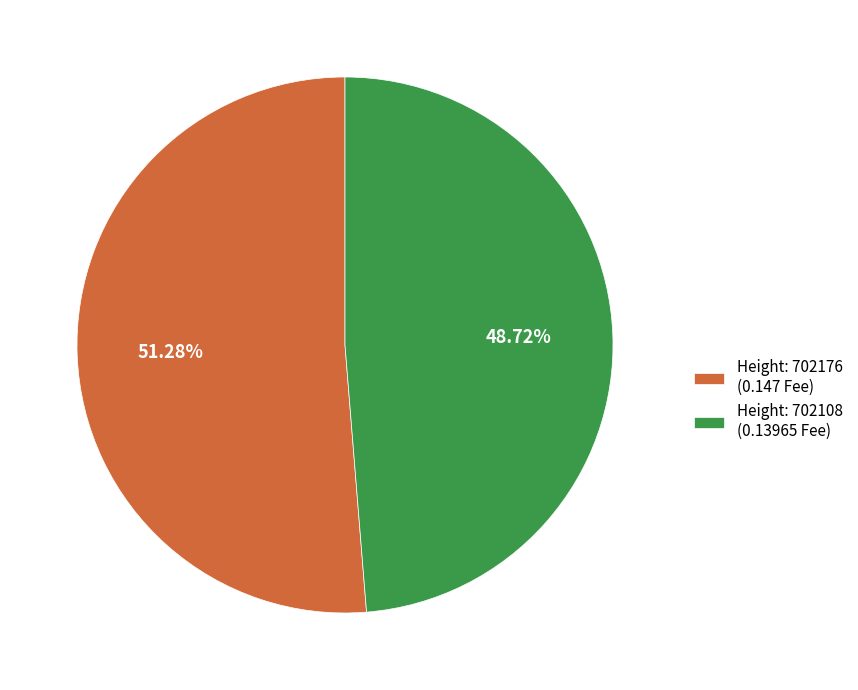

Do Height: 702108 (0.13965 Fee) and Height: 702176 (0.147 Fee) together represent more than half of the pie?

Yes